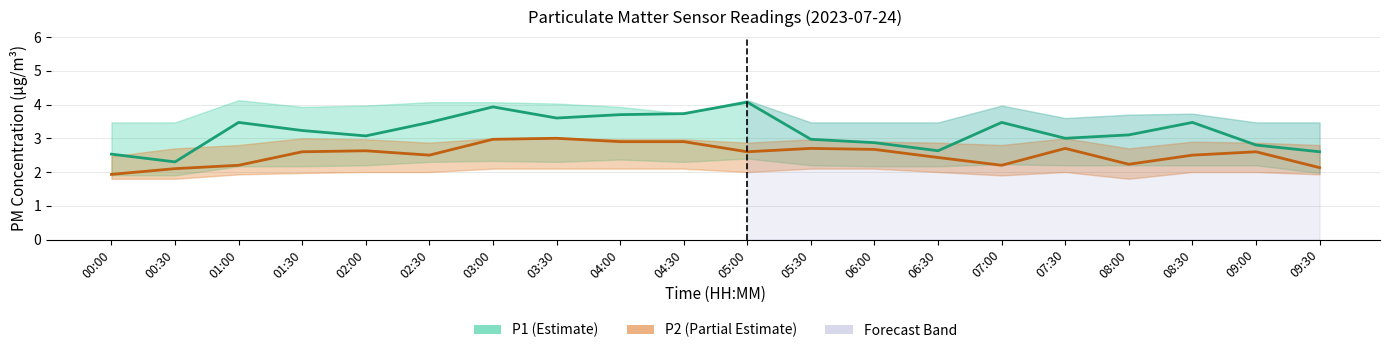

Which has a higher value, 02:30 or 04:00?

04:00